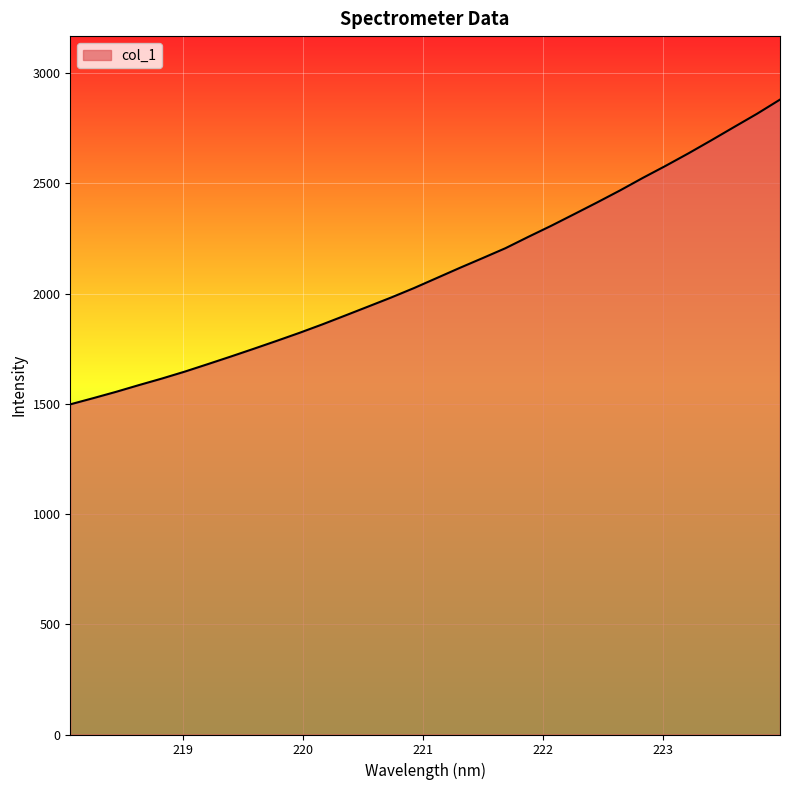

What is the maximum value shown in the chart?

2880.0